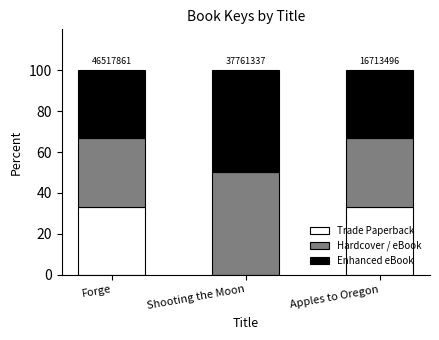

Reading right to left, list the values for the Trade Paperback series.

Apples to Oregon=33.3	Shooting the Moon=0.0	Forge=33.3